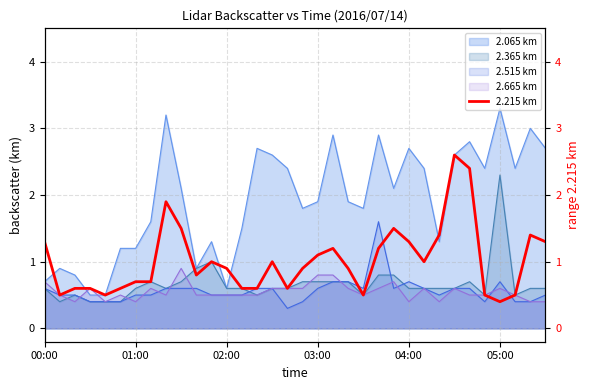

How many points are higher than both their immediate neighbors (excluding endpoints)?

7